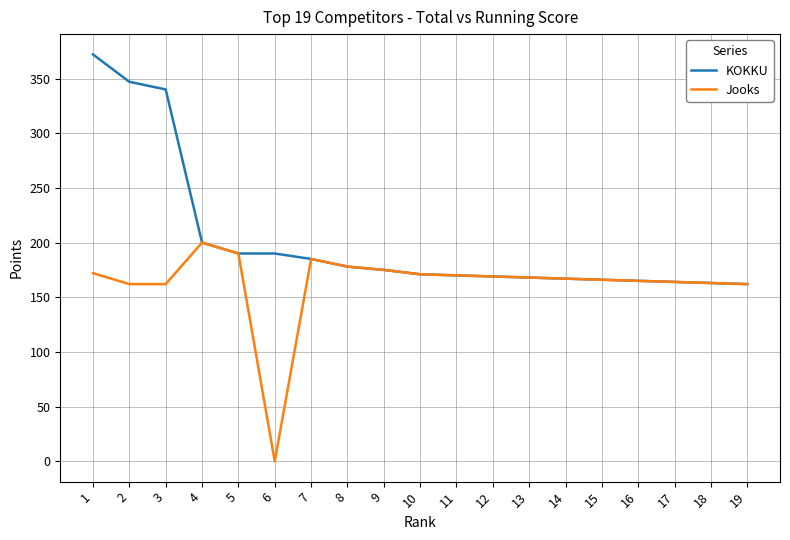

Is the value of KOKKU at 4 greater than the value of Jooks at 9?

Yes